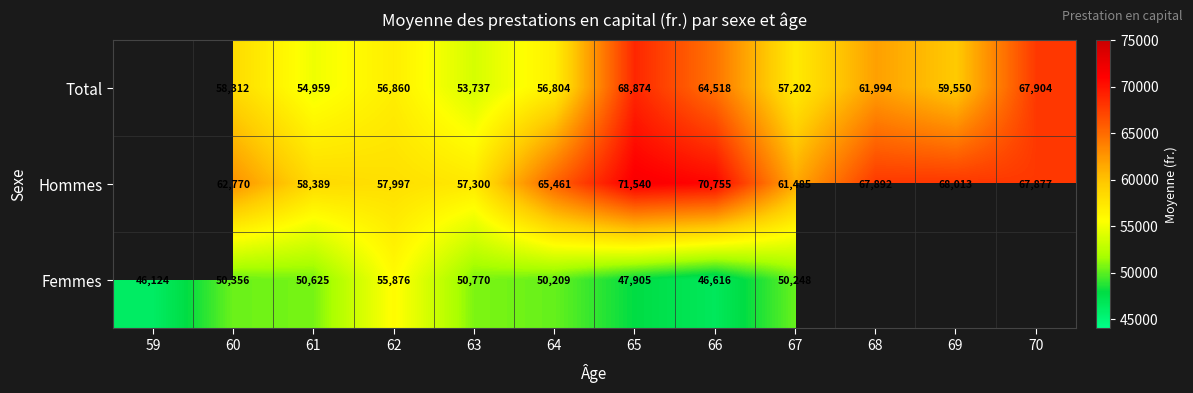

The Total series shows 53737.0 at 63. True or false?

True